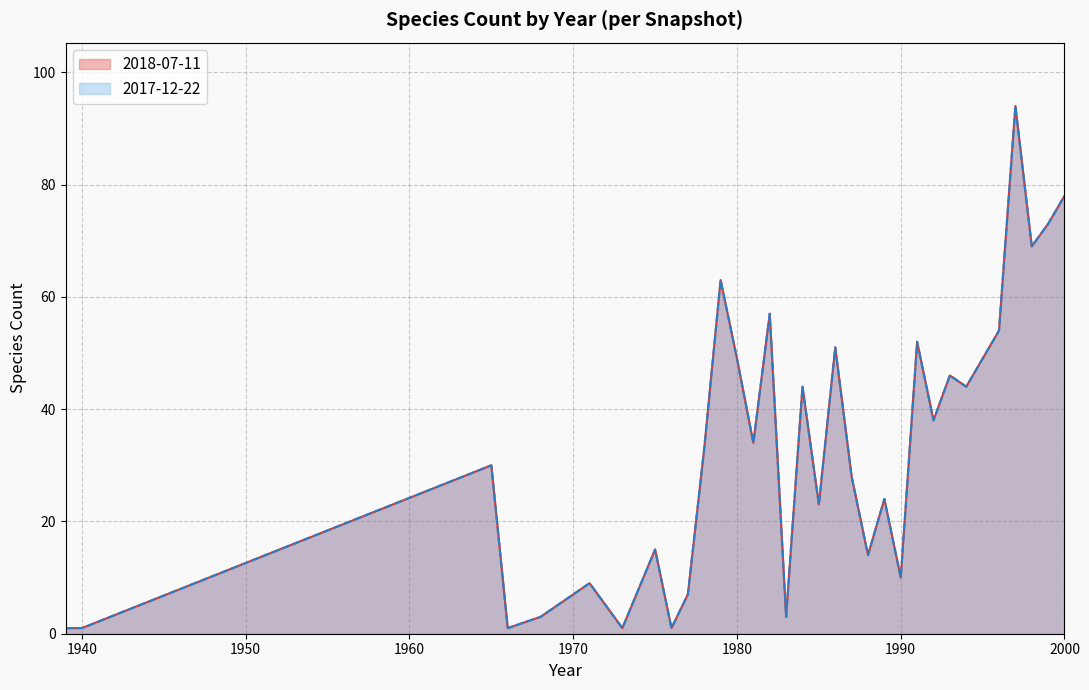

Read the 2018-07-11 value at 1981, to the nearest 10.

30